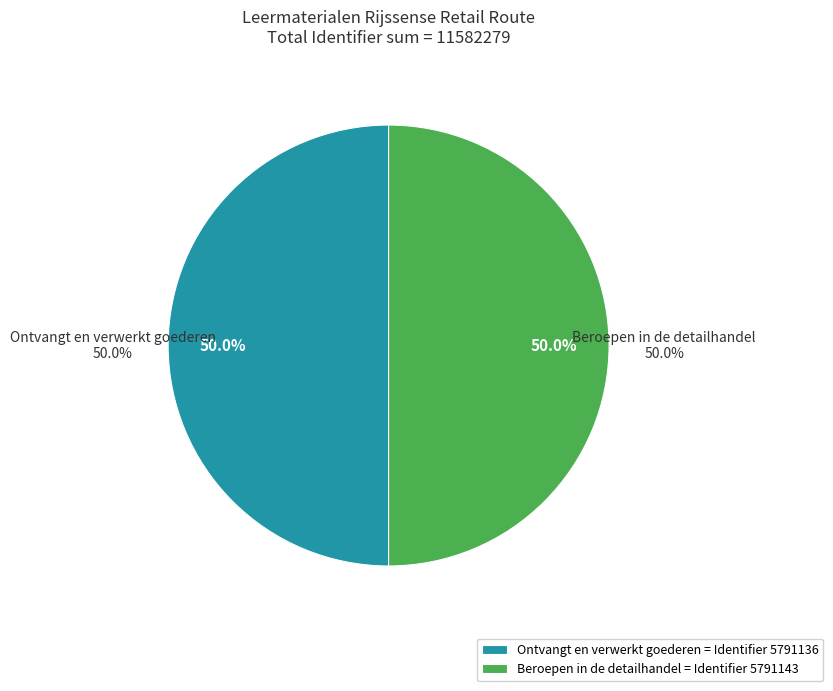

The Ontvangt en verwerkt goederen slice represents 62% of the pie. True or false?

False